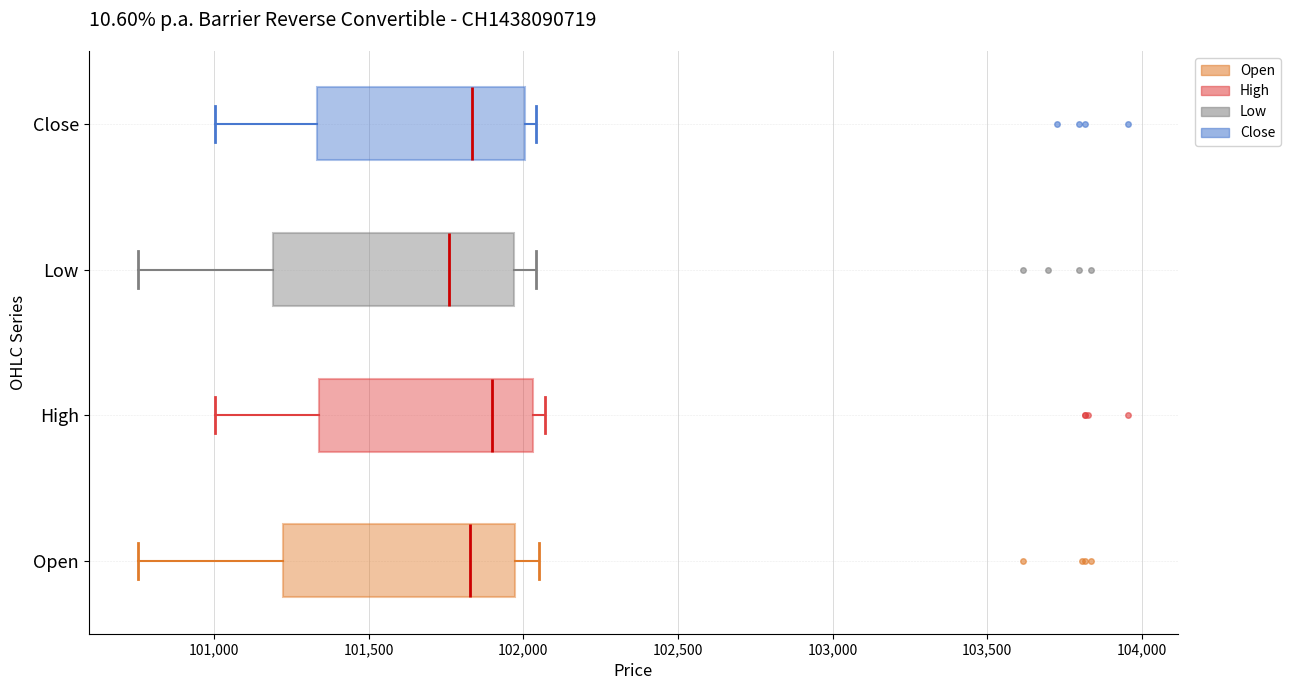

Reading bottom to top, transcribe this box plot: for each box, give where its median line is, the range the box spans, and where its two whiskers end, as read against the x-axis. The values are not printed on the chart, so give them approximately, as read against the axis.

Open: median 101850, box 101200 to 102000, whiskers 100750 to 102050
High: median 101900, box 101350 to 102050, whiskers 101000 to 102050 (just right of the box's right edge)
Low: median 101750, box 101200 to 101950, whiskers 100750 to 102050
Close: median 101850, box 101350 to 102000, whiskers 101000 to 102050